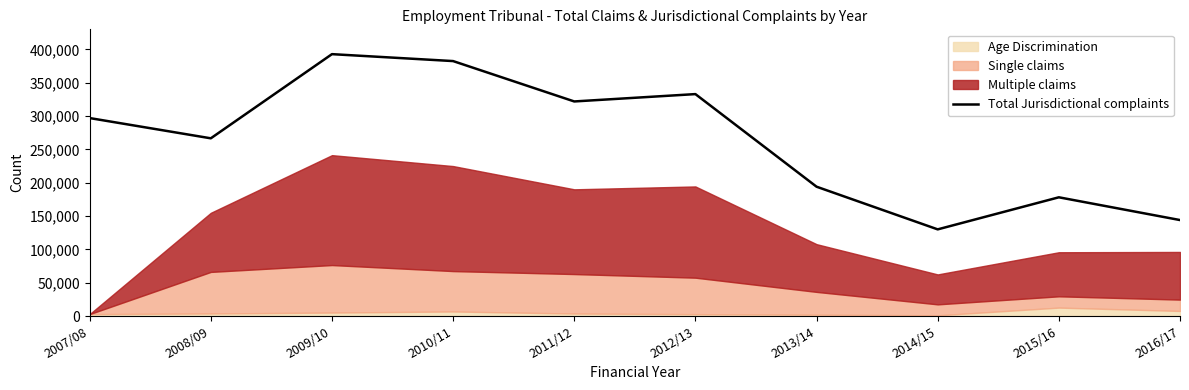

What is the label of the 10th point from the right?

2007/08